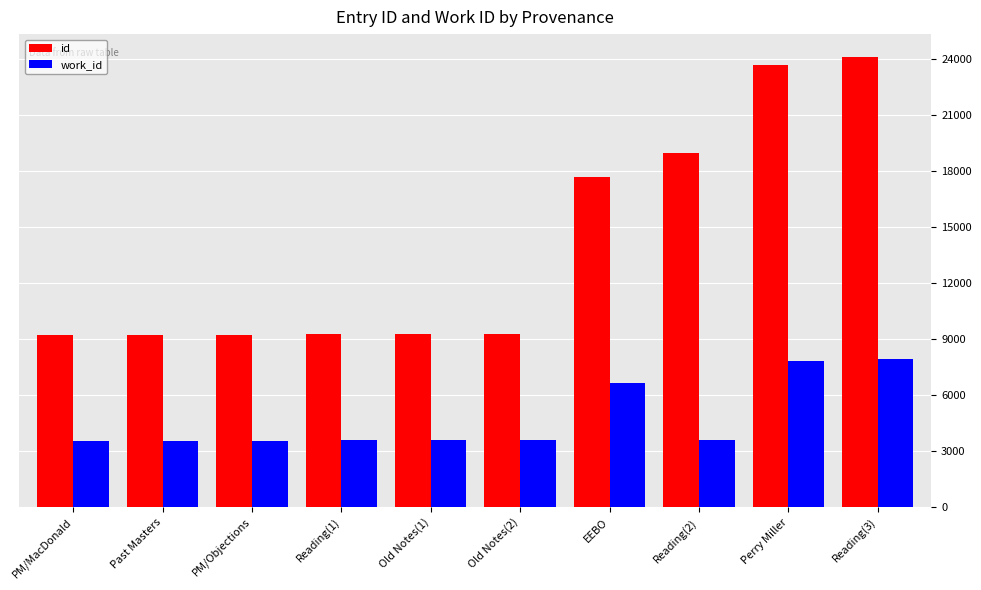

List the series in order of their overall mean, lowest first.

work_id, id